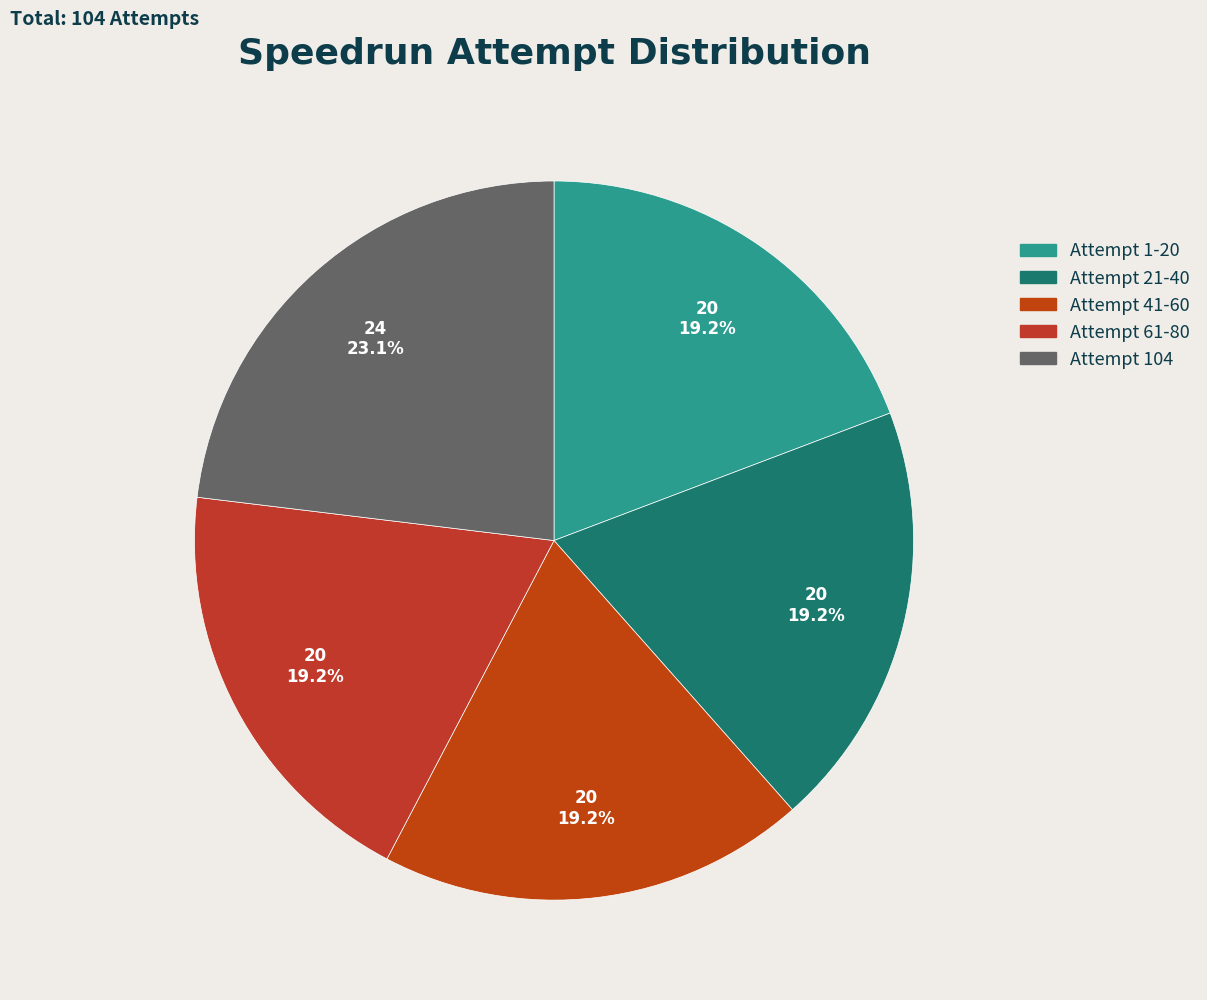

To the nearest percent, what is the combined percentage of Attempt 41-60 and Attempt 61-80?

38%